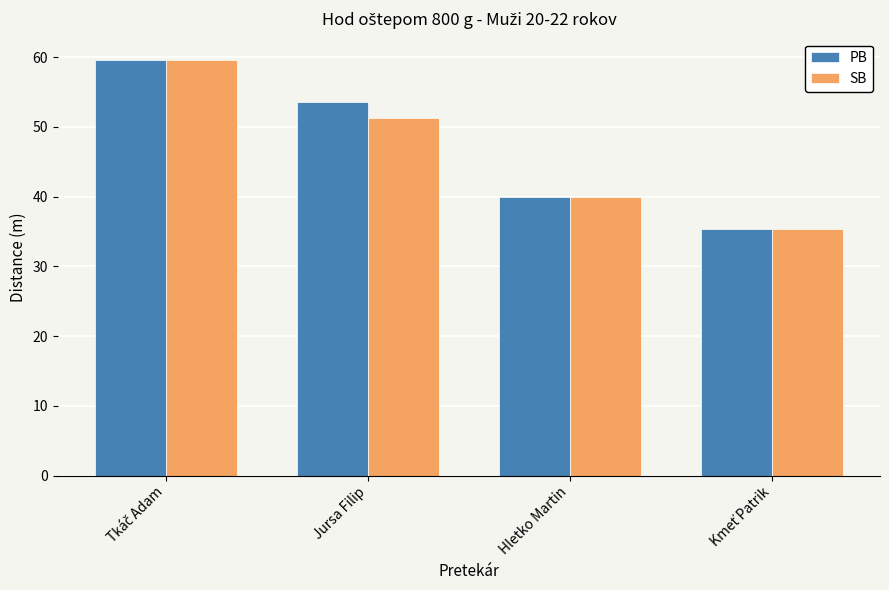

True or false: PB has a value of 57.7 at Hletko Martin.

False